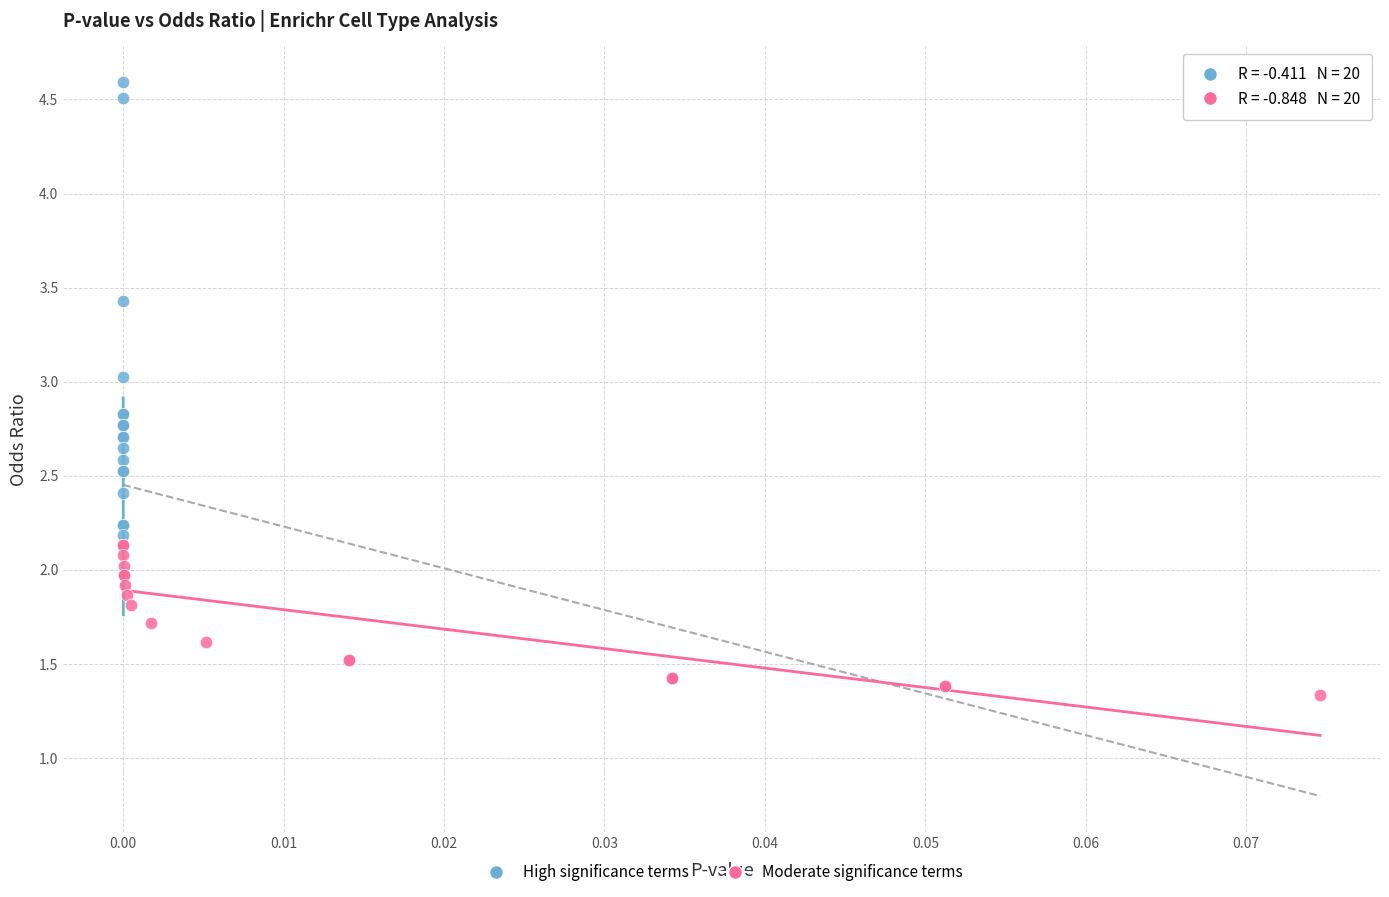

Which series reaches the minimum Y coordinate?

Moderate significance terms